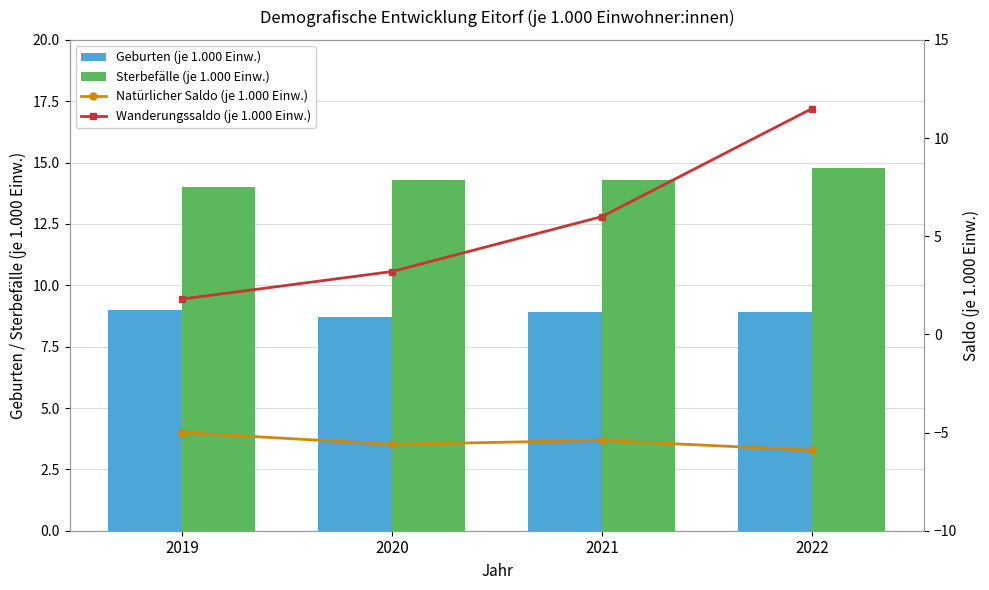

What is the value of the Natürlicher Saldo (je 1.000 Einw.) bar at the 2nd from the left?

-5.6